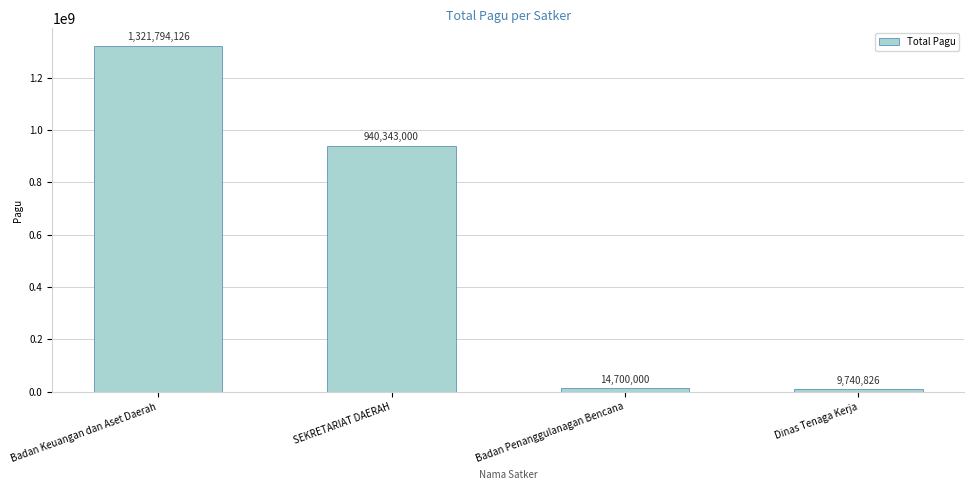

Reading left to right, what are all the values shown in this chart?

Badan Keuangan dan Aset Daerah=1321794126	SEKRETARIAT DAERAH=940343000	Badan Penanggulanagan Bencana=14700000	Dinas Tenaga Kerja=9740826